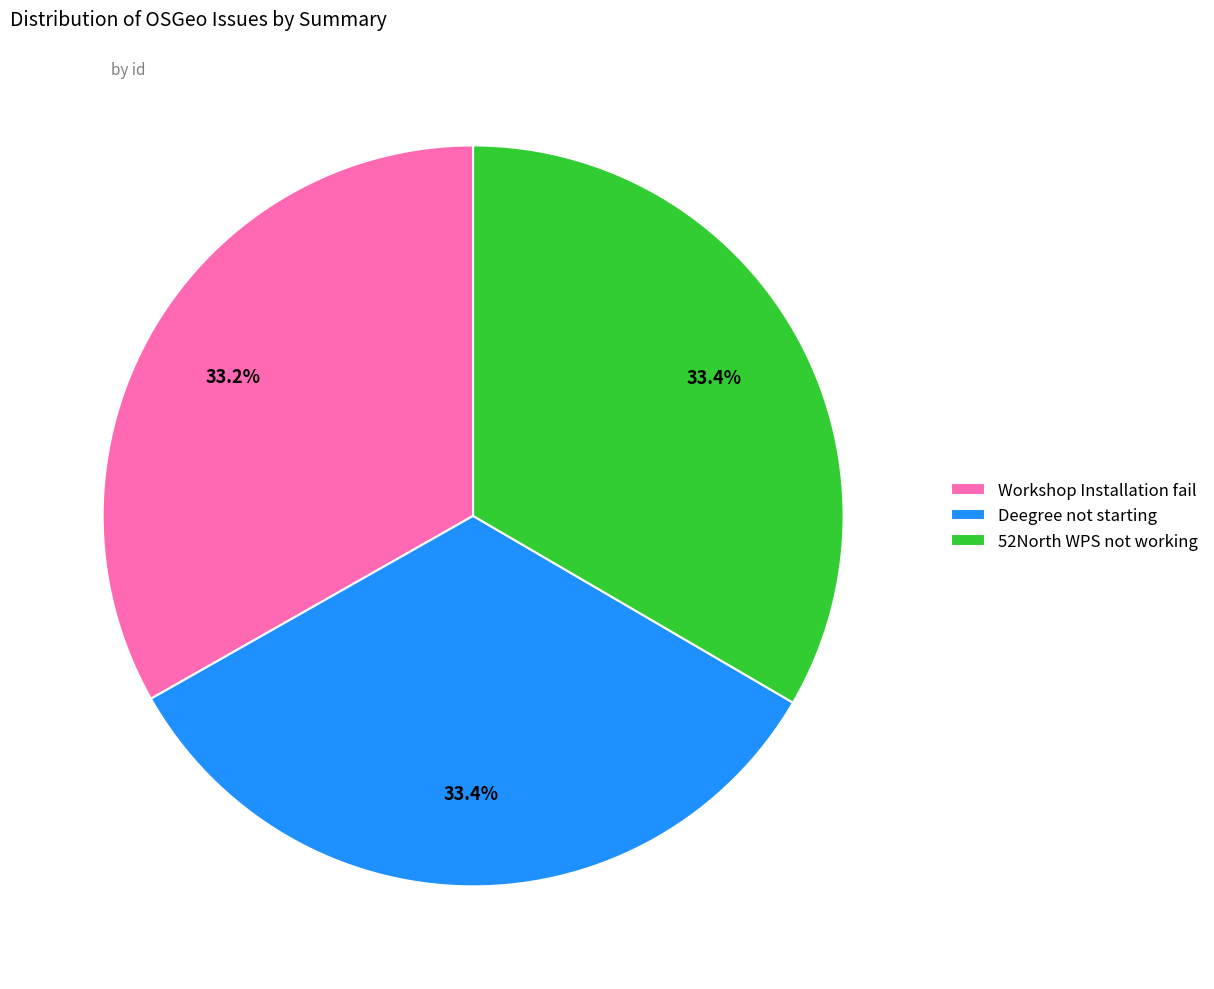

How much of the chart is everything except Workshop Installation fail?

66.8%